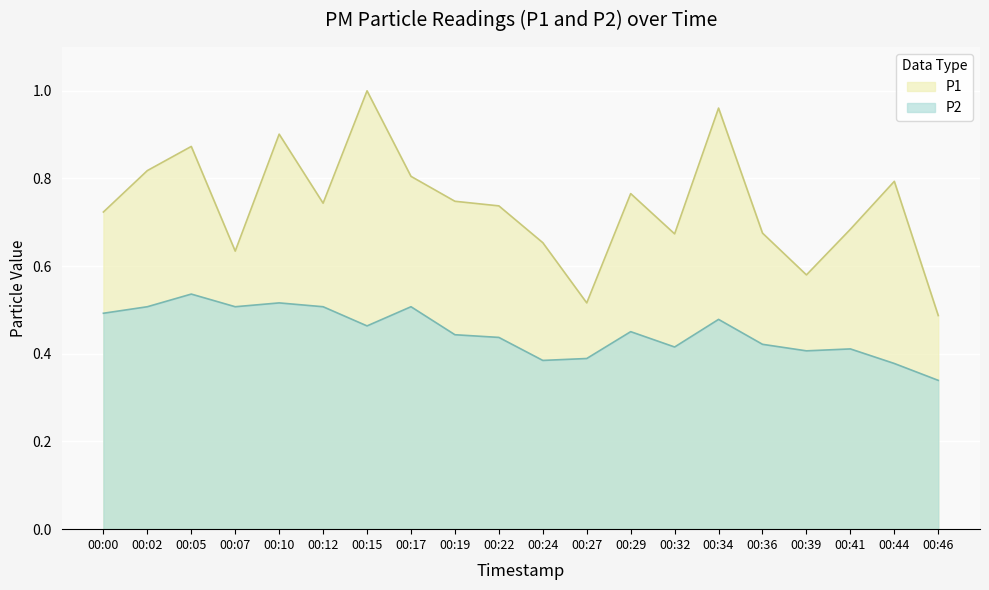

At which category is the sum across all series the highest?

00:15